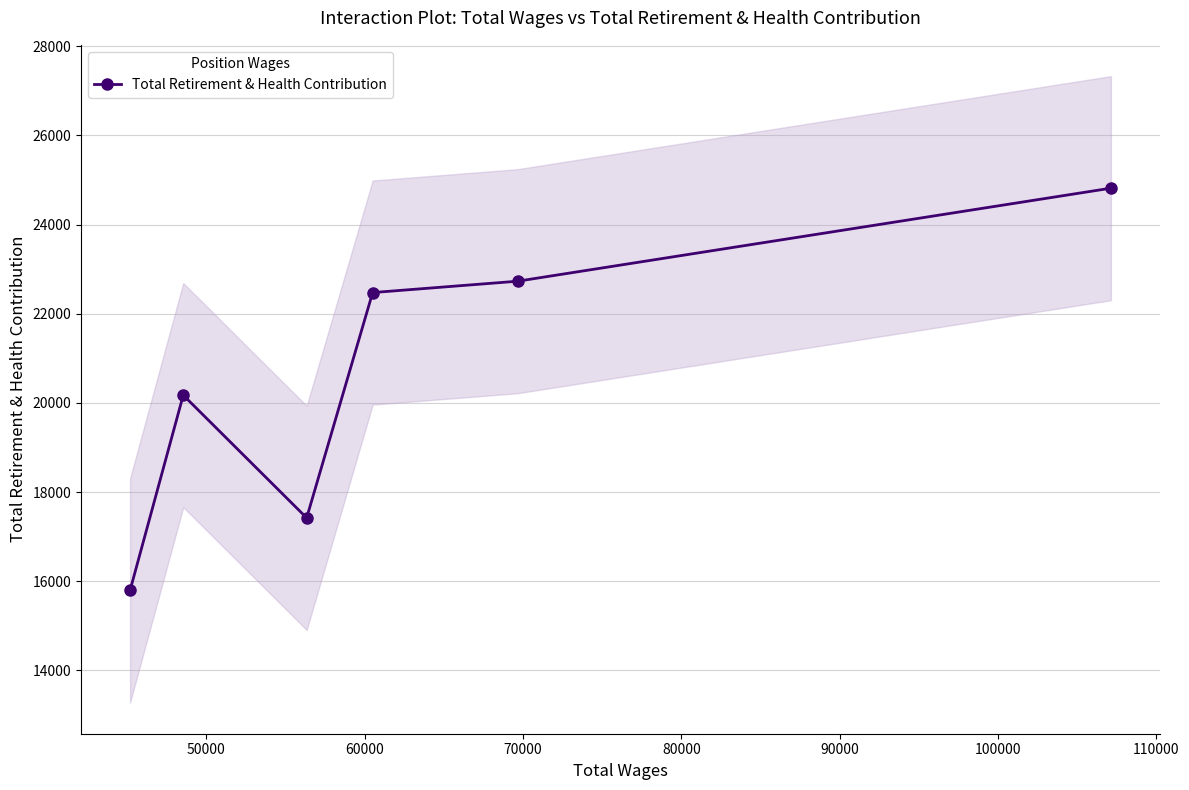

How many interior local peaks (higher than both neighbors) does the data have?

1